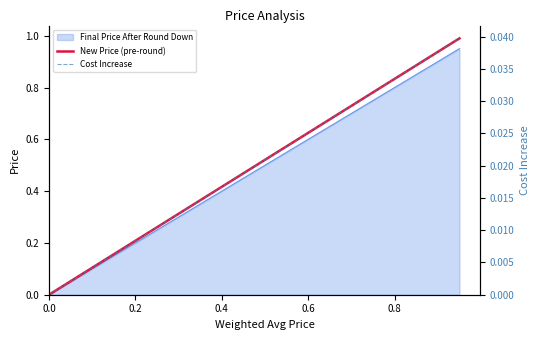

Reading left to right, what are all the values shown in this chart?

New Price (pre-round): 0.0	0.1	0.1	0.2	0.2	0.3	0.3	0.4	0.4	0.5	0.5	0.6	0.6	0.7	0.7	0.8	0.8	0.9	0.9	1.0
Cost Increase: 0.0	0.0	0.0	0.0	0.0	0.0	0.0	0.0	0.0	0.0	0.0	0.0	0.0	0.0	0.0	0.0	0.0	0.0	0.0	0.0